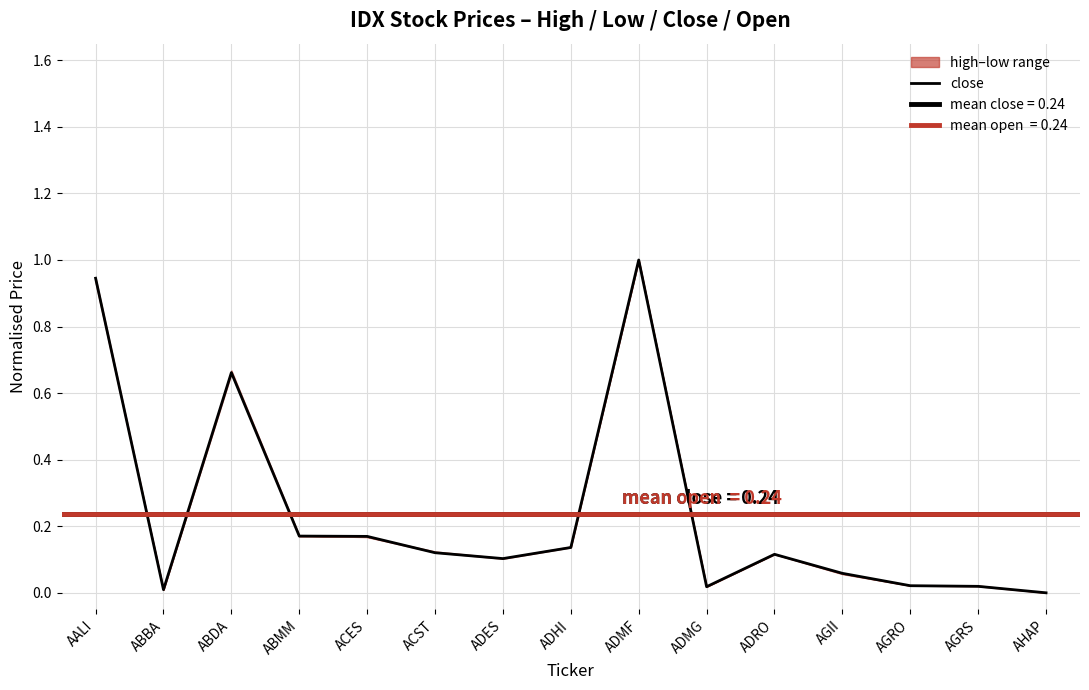

How many points are lower than both their immediate neighbors (excluding endpoints)?

3